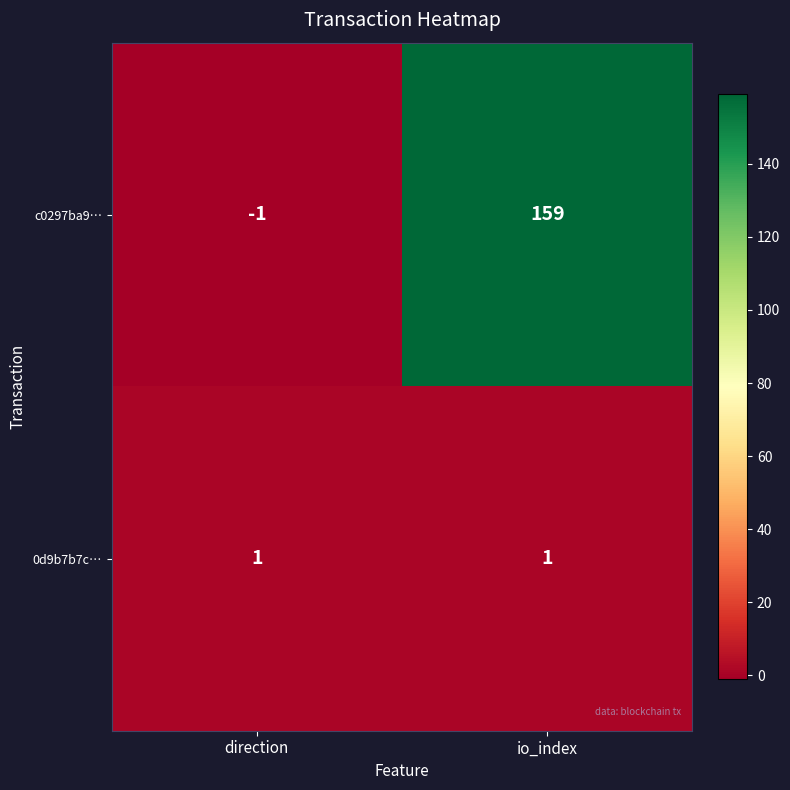

What is the spread (max minus min) of values at direction?

2